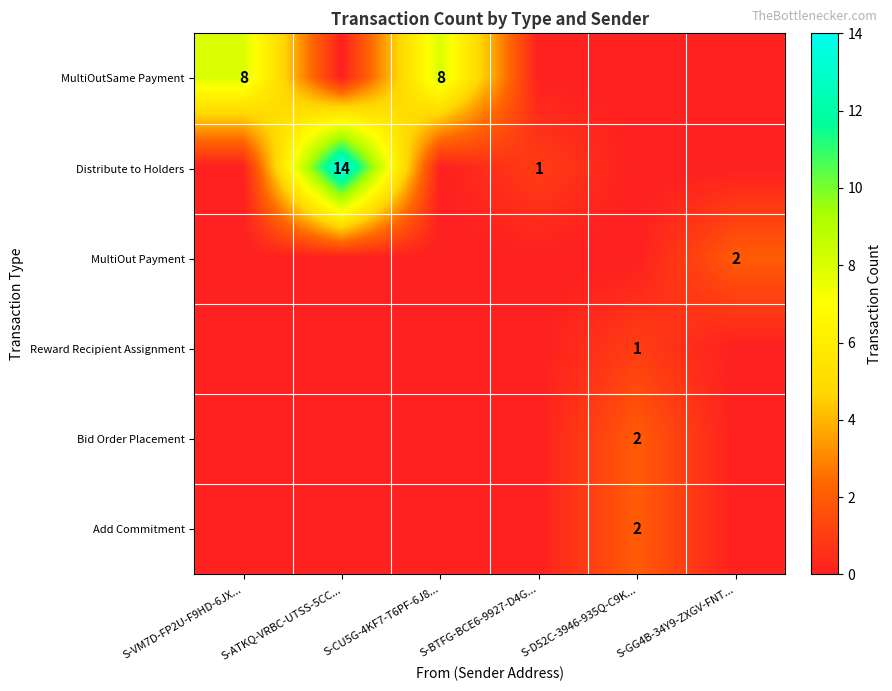

The MultiOutSame Payment series shows 5 at S-VM7D-FP2U-F9HD-6JX.... True or false?

False